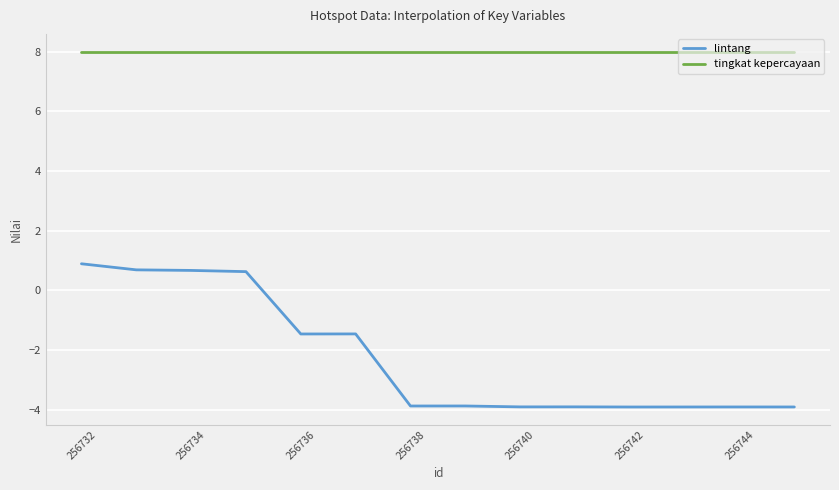

Rank the series by their maximum value, from lowest to highest.

lintang, tingkat kepercayaan